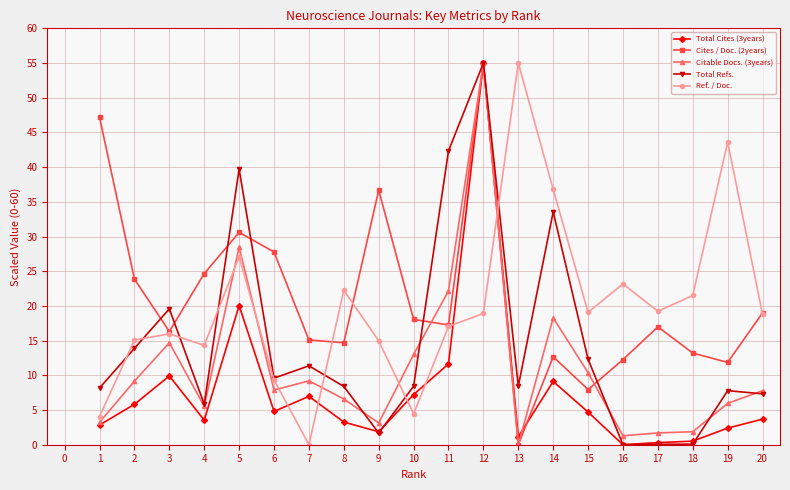

Rank the series at 14 from lowest to highest value.

Total Cites (3years), Cites / Doc. (2years), Citable Docs. (3years), Total Refs., Ref. / Doc.